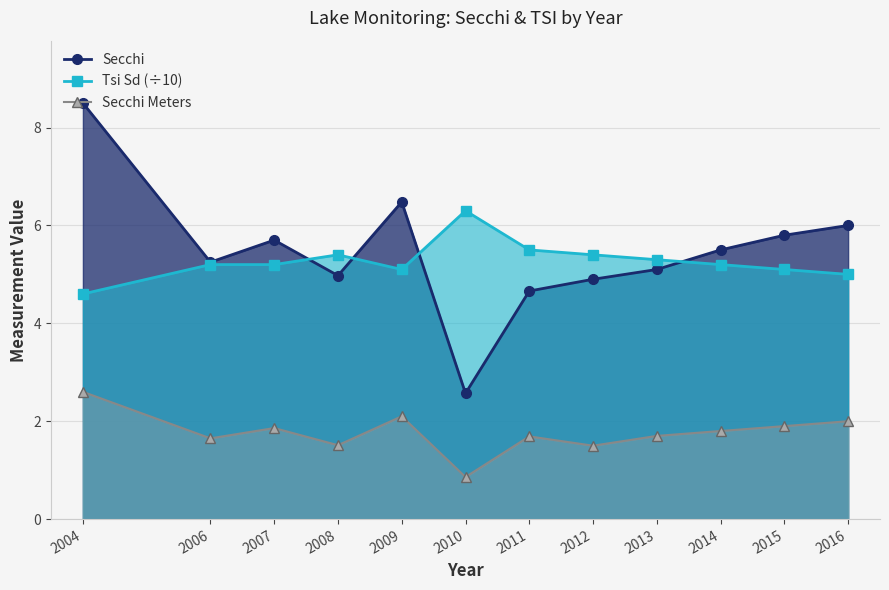

List the labels in order of Tsi Sd (÷10) value, largest first.

2010, 2011, 2008, 2012, 2013, 2006, 2007, 2014, 2009, 2015, 2016, 2004